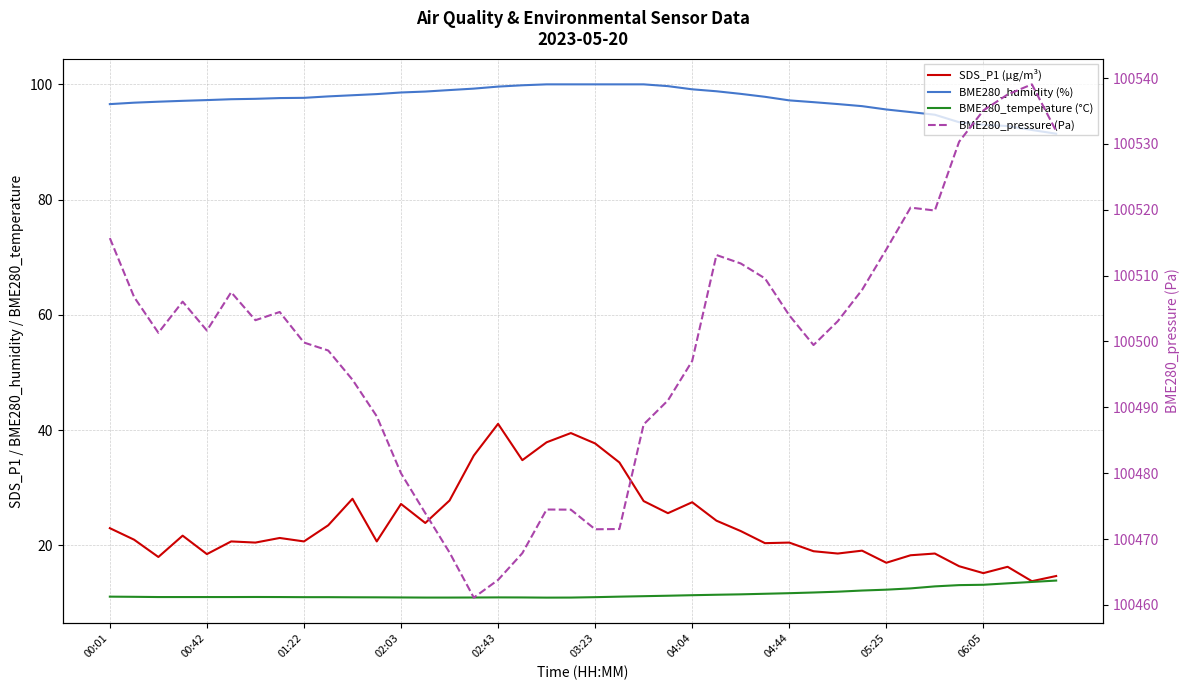

True or false: BME280_pressure (Pa) and SDS_P1 (µg/m³) cross at least once.

False